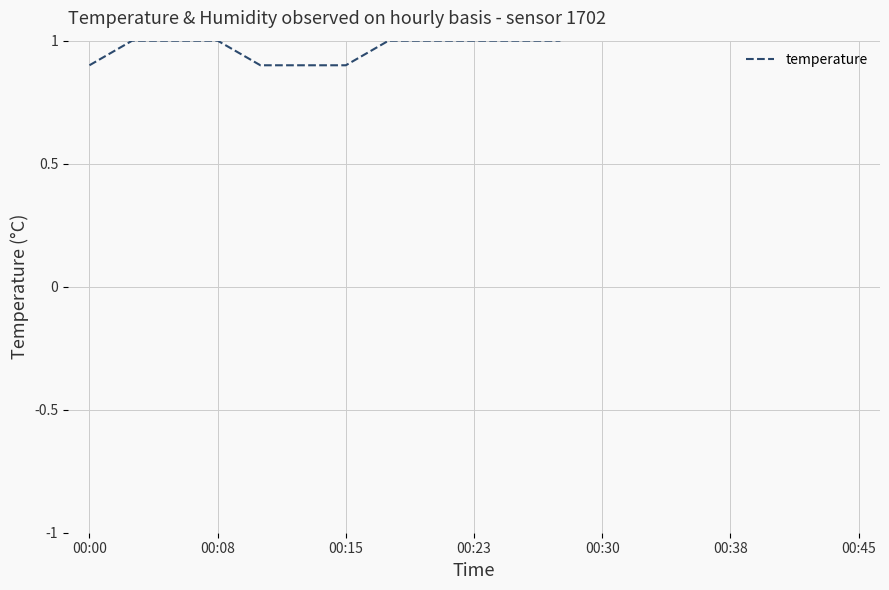

The value at 00:15 is 1.4. True or false?

False